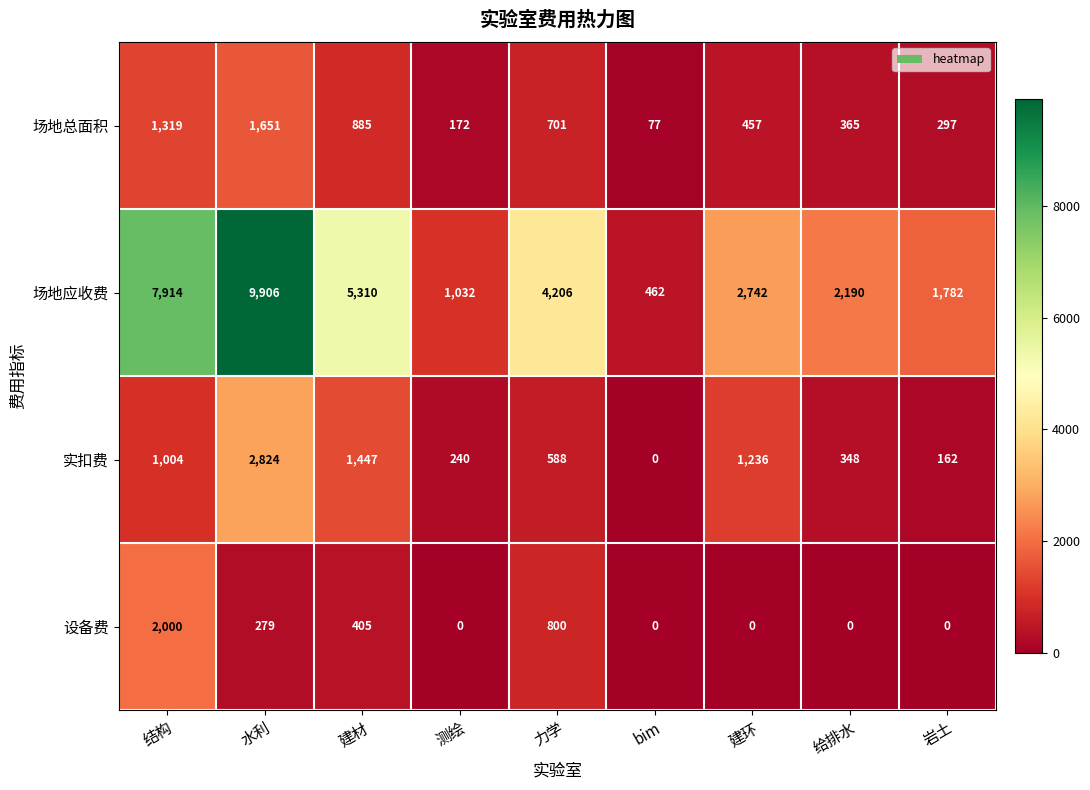

What is the maximum value for 场地应收费?

9906